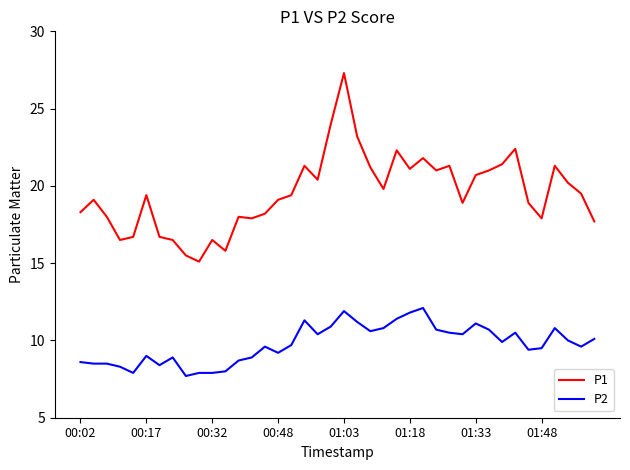

What is the difference between the maximum and minimum values in the P1 series?

12.2